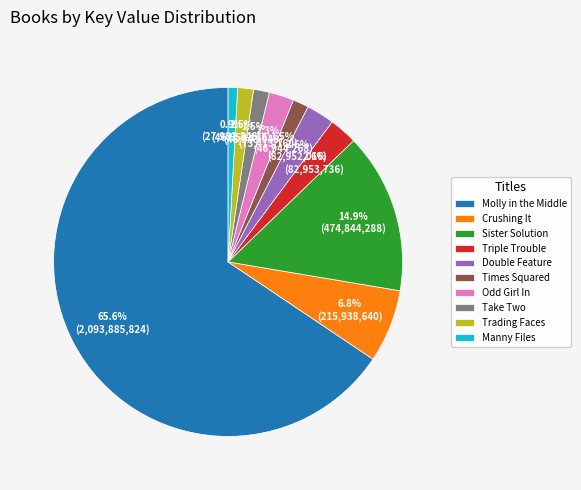

What is the ratio of the value at Manny Files to the value at Triple Trouble?

0.3